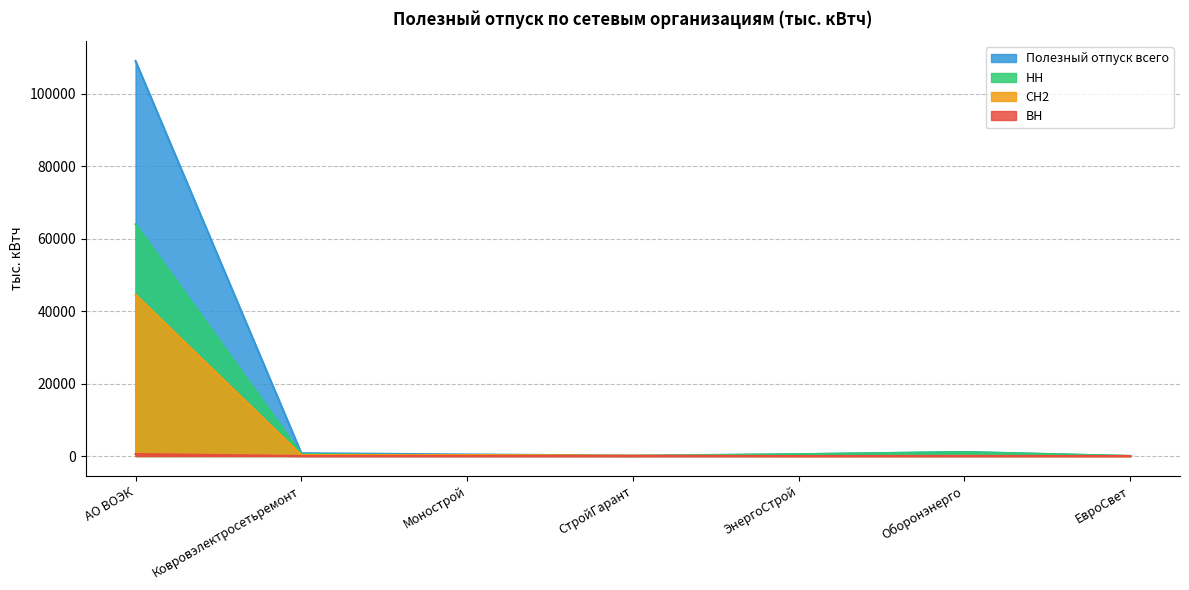

What are all the series names shown in the legend?

Полезный отпуск всего, НН, СН2, ВН